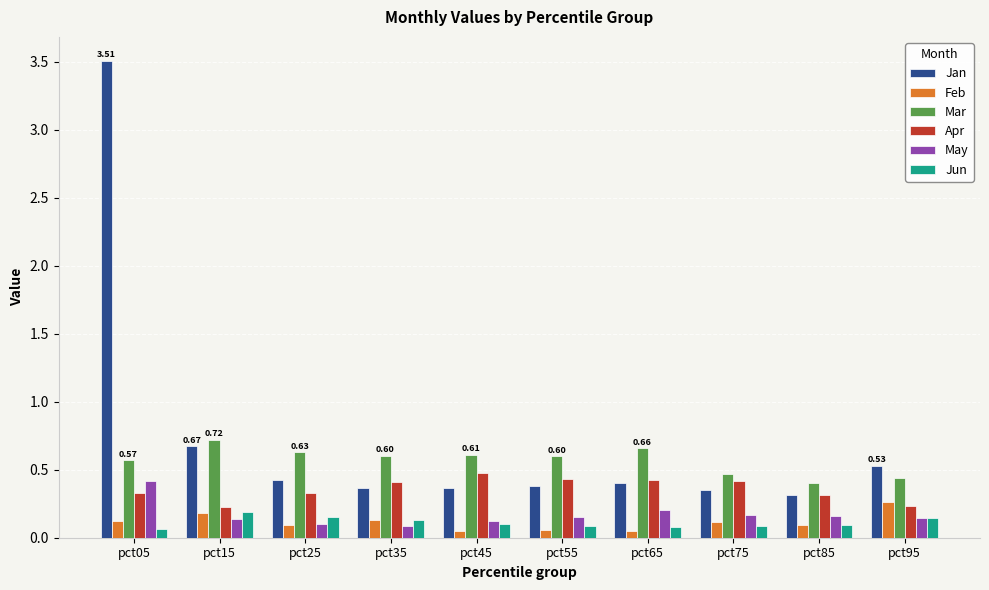

Which series has the largest total across all categories?

Jan